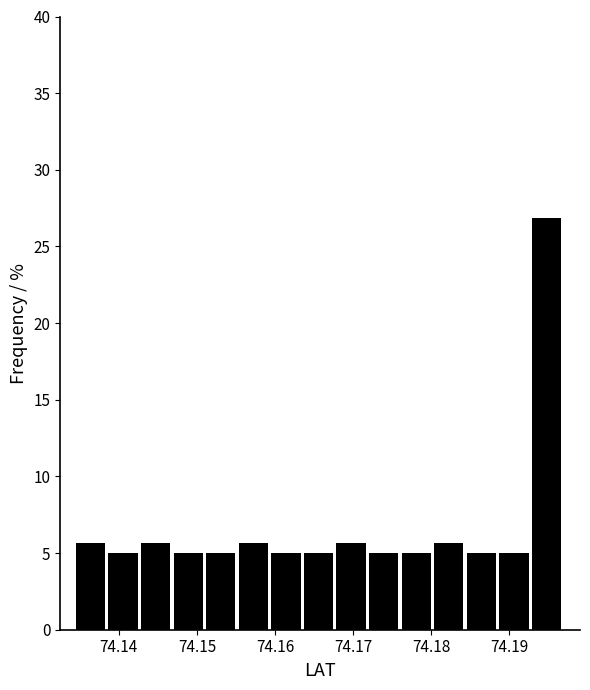

Reading left to right, list every bar in this chart as the range it spans on the x-axis followed by its height. Neither the bar edges nor the heights are printed on the chart, so give them approximately, as read against the axes.

74.135 to 74.139: 5.5
74.139 to 74.143: 5.0
74.143 to 74.147: 5.5
74.147 to 74.151: 5.0
74.151 to 74.155: 5.0
74.155 to 74.160: 5.5
74.160 to 74.164: 5.0
74.164 to 74.168: 5.0
74.168 to 74.172: 5.5
74.172 to 74.176: 5.0
74.176 to 74.180: 5.0
74.180 to 74.185: 5.5
74.185 to 74.189: 5.0
74.189 to 74.193: 5.0
74.193 to 74.197: 27.0